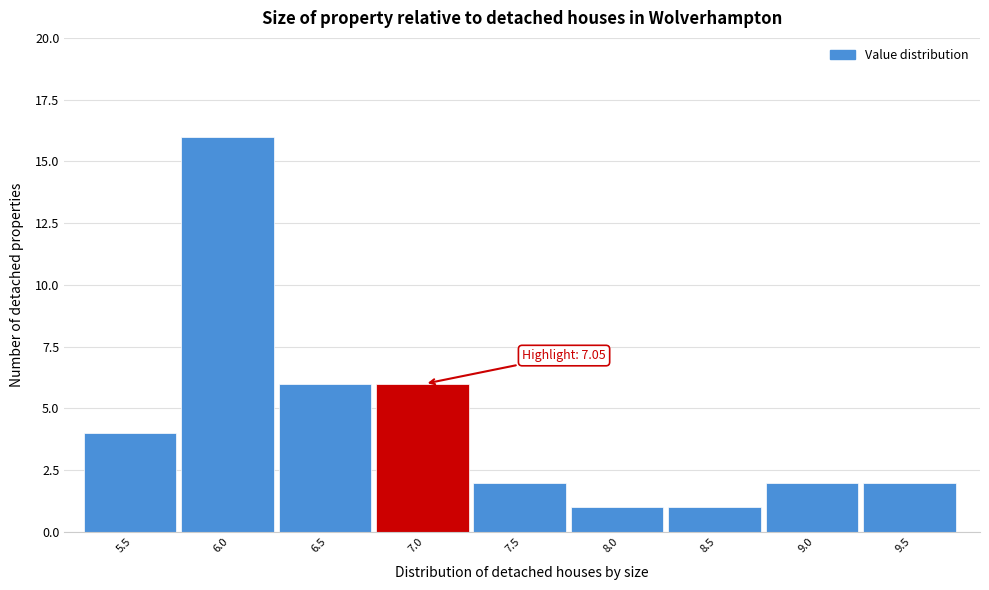

Reading left to right, what are all the values shown in this chart?

5.5=4	6.0=16	6.5=6	7.0=6	7.5=2	8.0=1	8.5=1	9.0=2	9.5=2